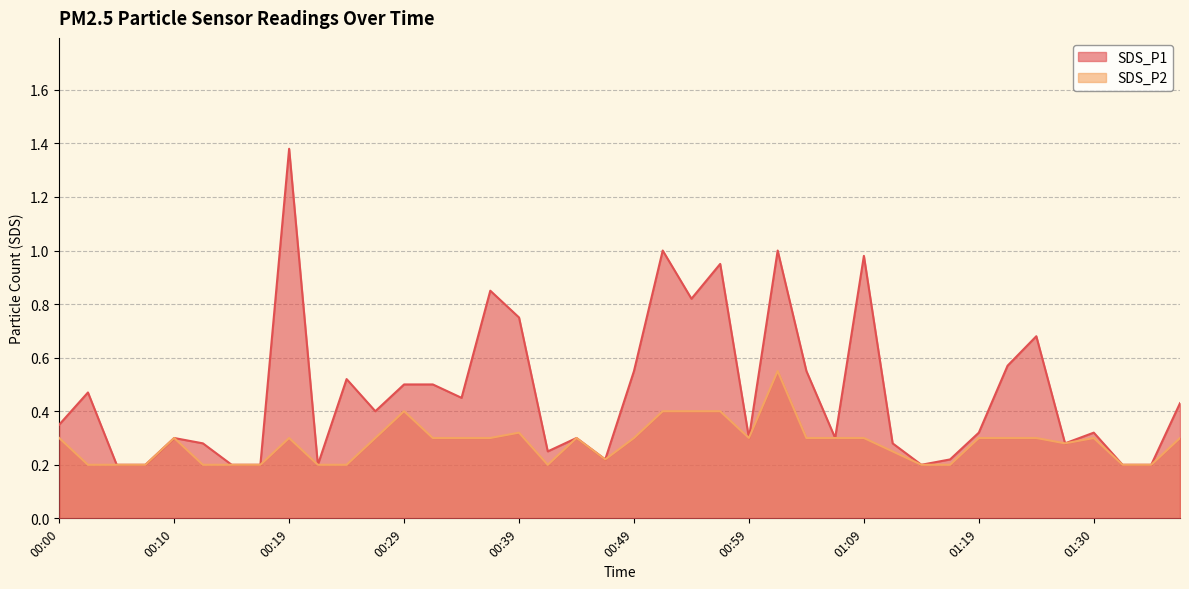

Reading right to left, list all the values displayed in this chart.

SDS_P1: 0.4	0.2	0.2	0.3	0.3	0.7	0.6	0.3	0.2	0.2	0.3	1.0	0.3	0.6	1.0	0.3	0.9	0.8	1.0	0.6	0.2	0.3	0.2	0.8	0.8	0.5	0.5	0.5	0.4	0.5	0.2	1.4	0.2	0.2	0.3	0.3	0.2	0.2	0.5	0.3
SDS_P2: 0.3	0.2	0.2	0.3	0.3	0.3	0.3	0.3	0.2	0.2	0.2	0.3	0.3	0.3	0.6	0.3	0.4	0.4	0.4	0.3	0.2	0.3	0.2	0.3	0.3	0.3	0.3	0.4	0.3	0.2	0.2	0.3	0.2	0.2	0.2	0.3	0.2	0.2	0.2	0.3